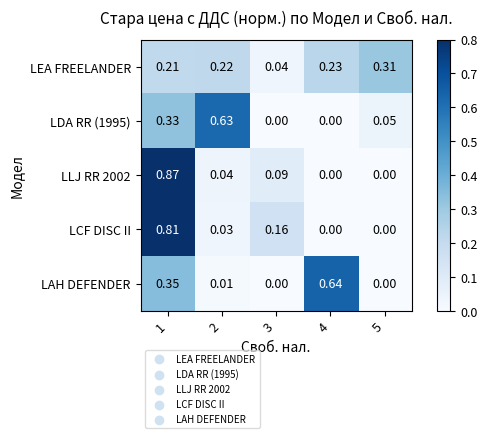

Between 3 and 4, which series saw the biggest shift?

LAH DEFENDER